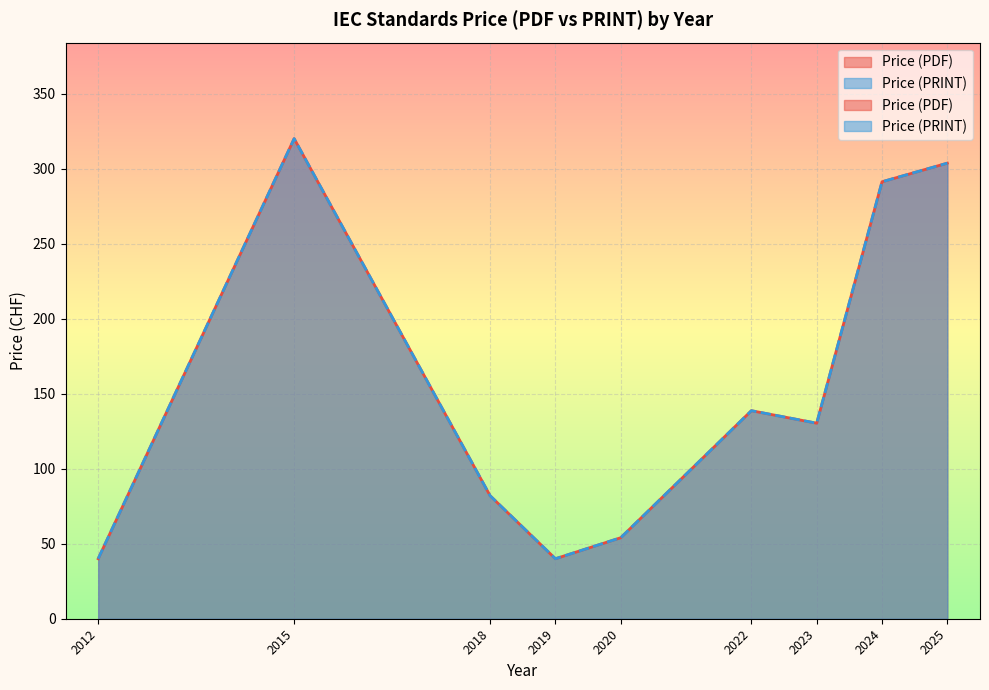

How many distinct data groups are displayed?

2